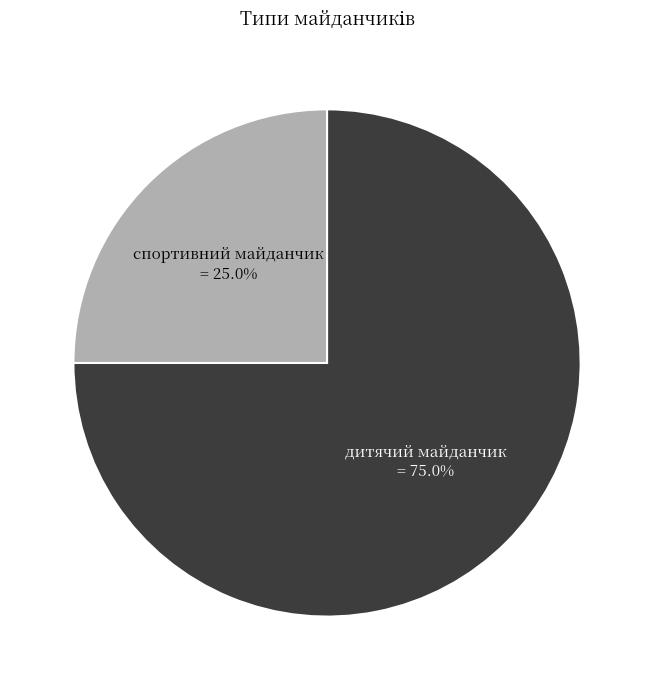

The дитячий майданчик slice represents 75% of the pie. True or false?

True